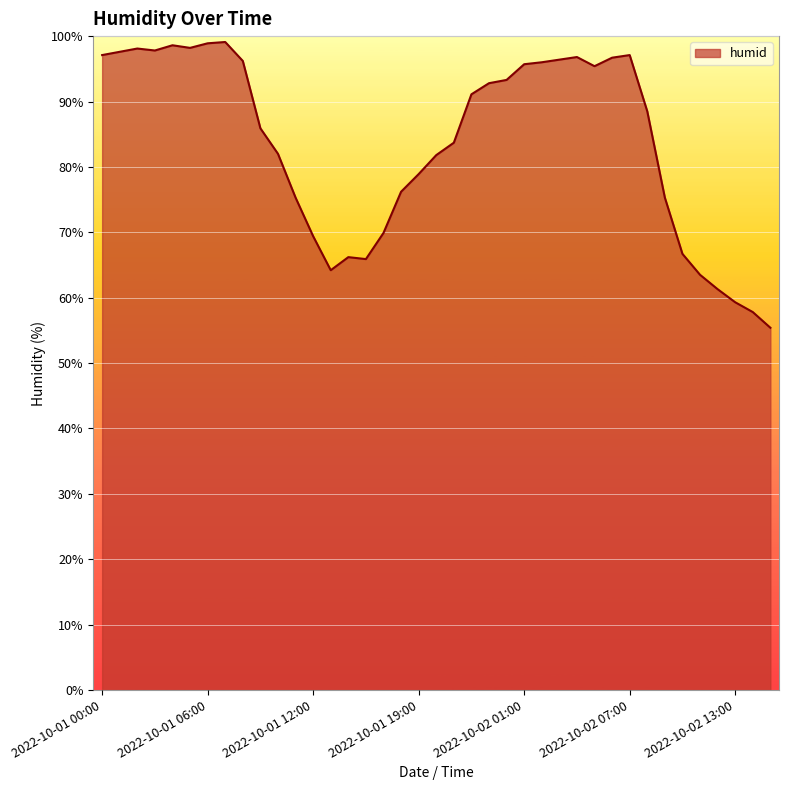

What is the smallest value displayed?

55.4